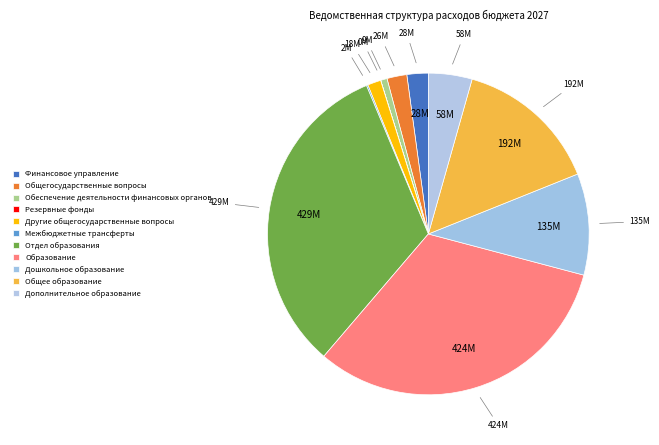

Is there a majority slice in this chart?

No